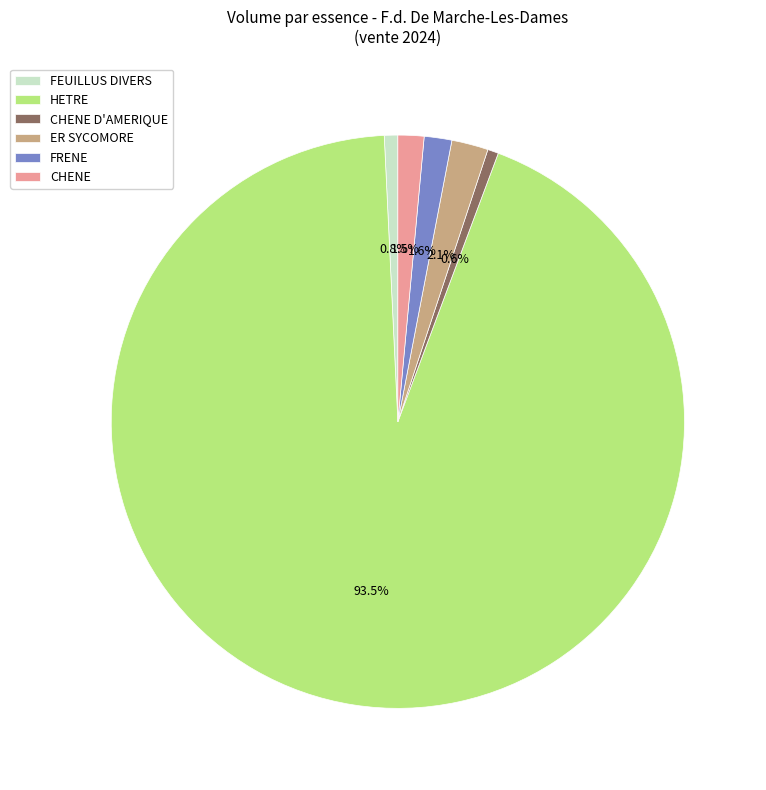

Does HETRE represent more than half of the total?

Yes